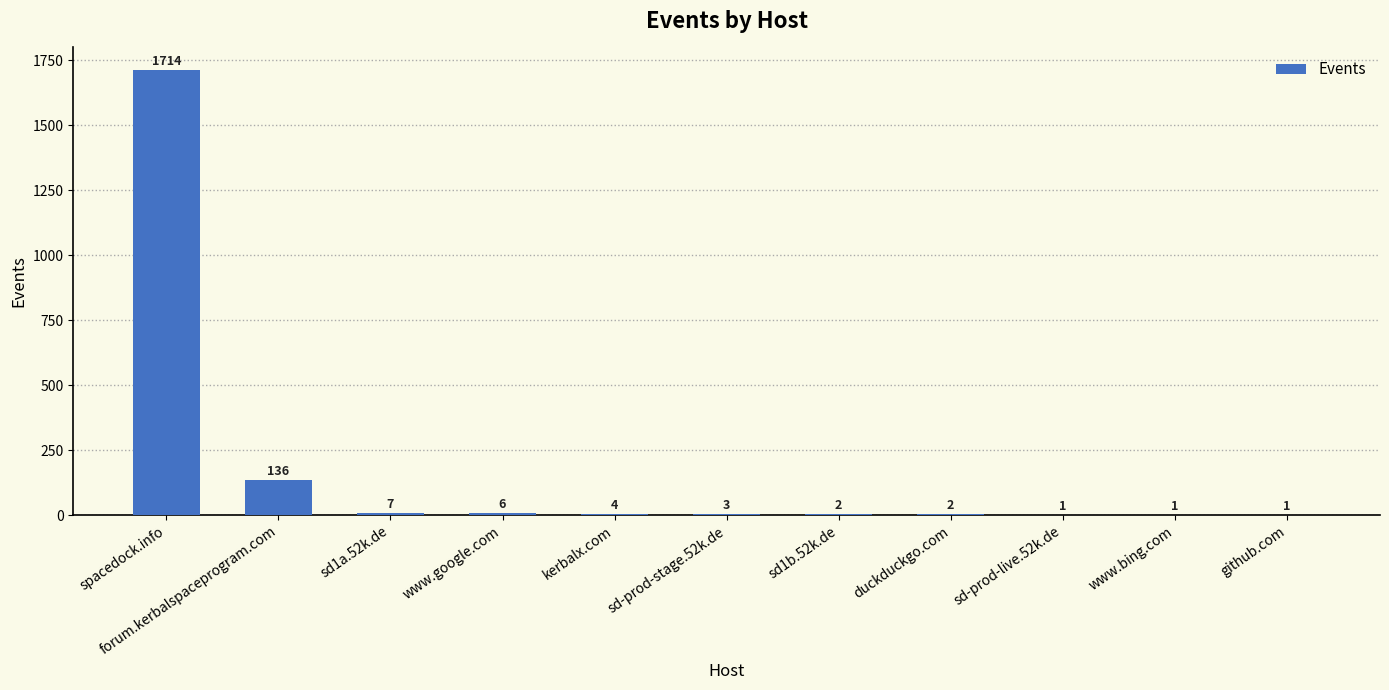

Which has a higher value, sd-prod-live.52k.de or forum.kerbalspaceprogram.com?

forum.kerbalspaceprogram.com